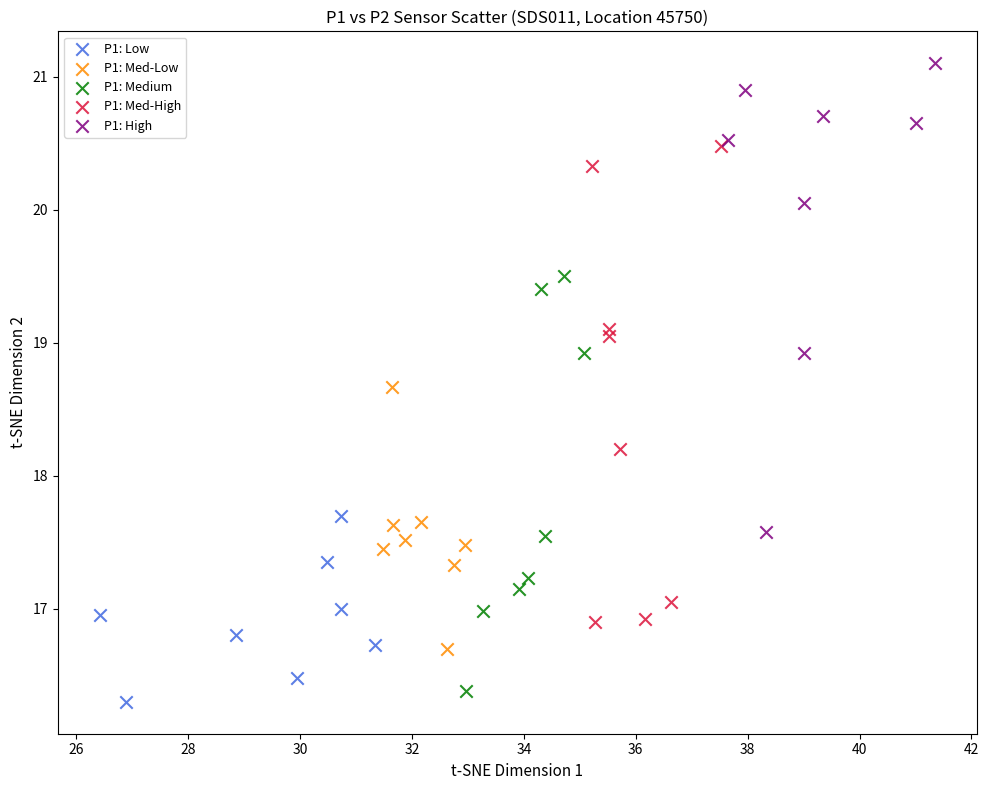

Which series has the largest Y range (max minus min)?

P1: Med-High